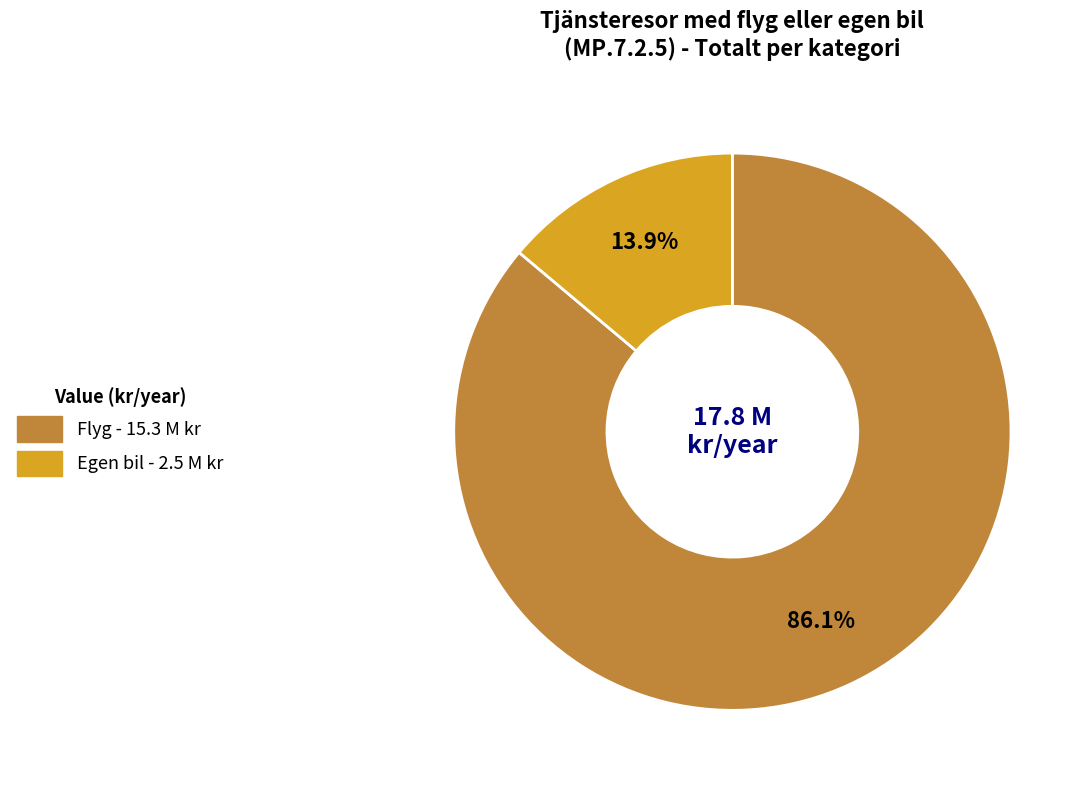

Does any single category account for the majority?

Yes